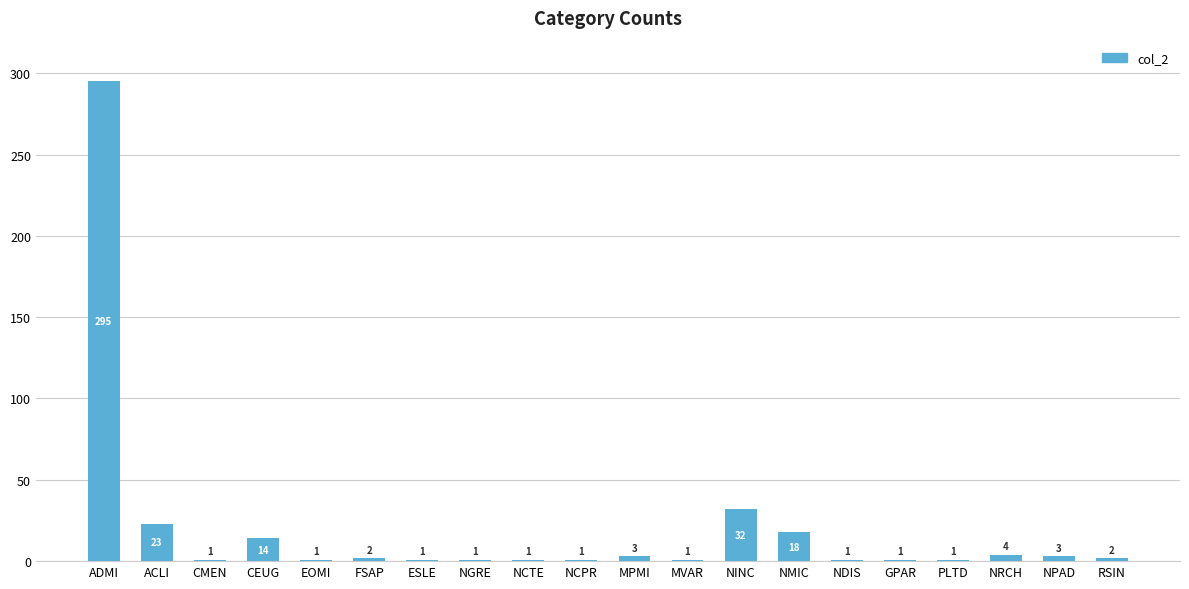

Does the chart contain any negative values?

No